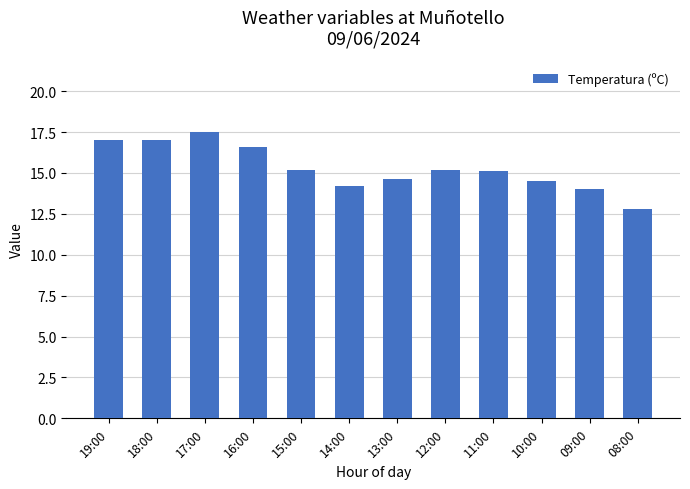

True or false: the data shows 14.0 at 09:00.

True